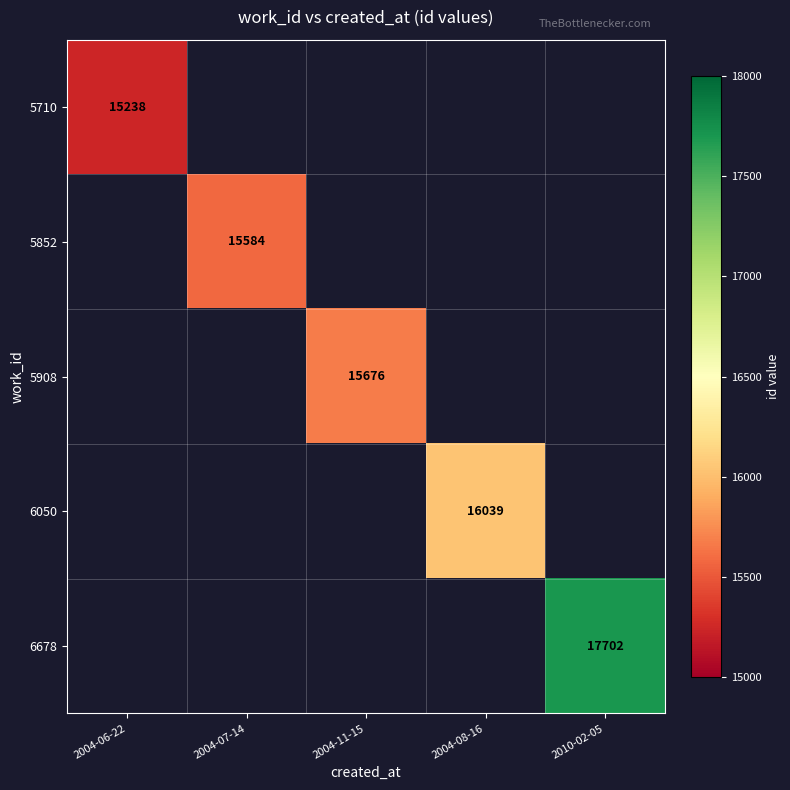

Between 2004-06-22 and 2004-11-15, which is larger?

2004-11-15